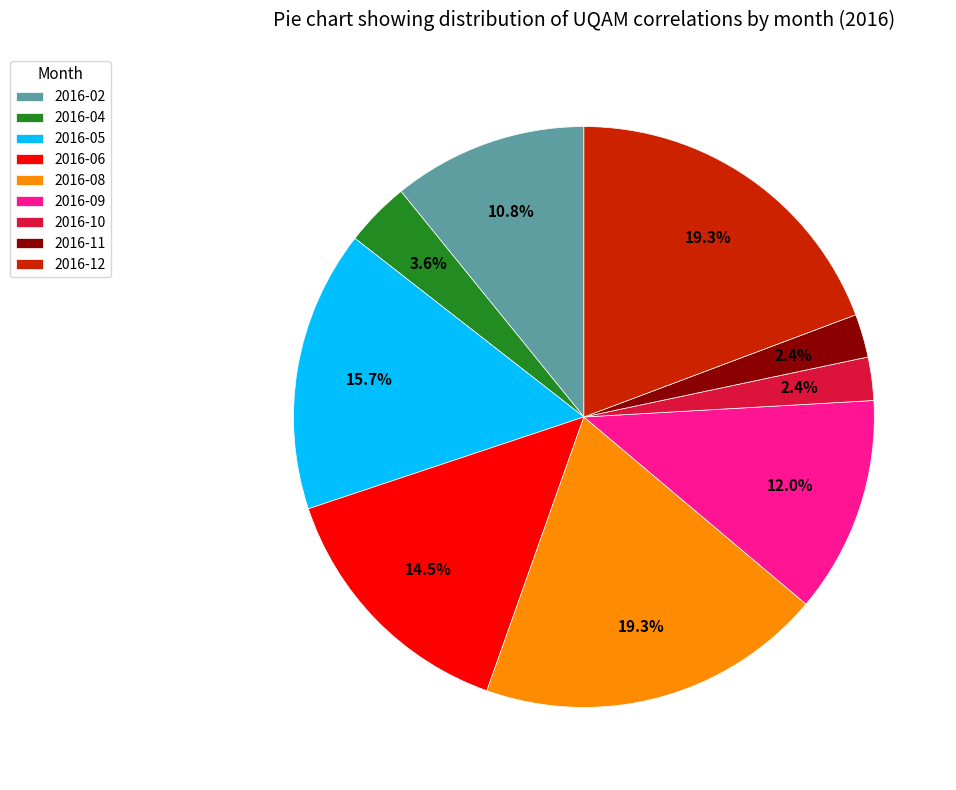

How much of the chart is everything except 2016-10?

97.6%